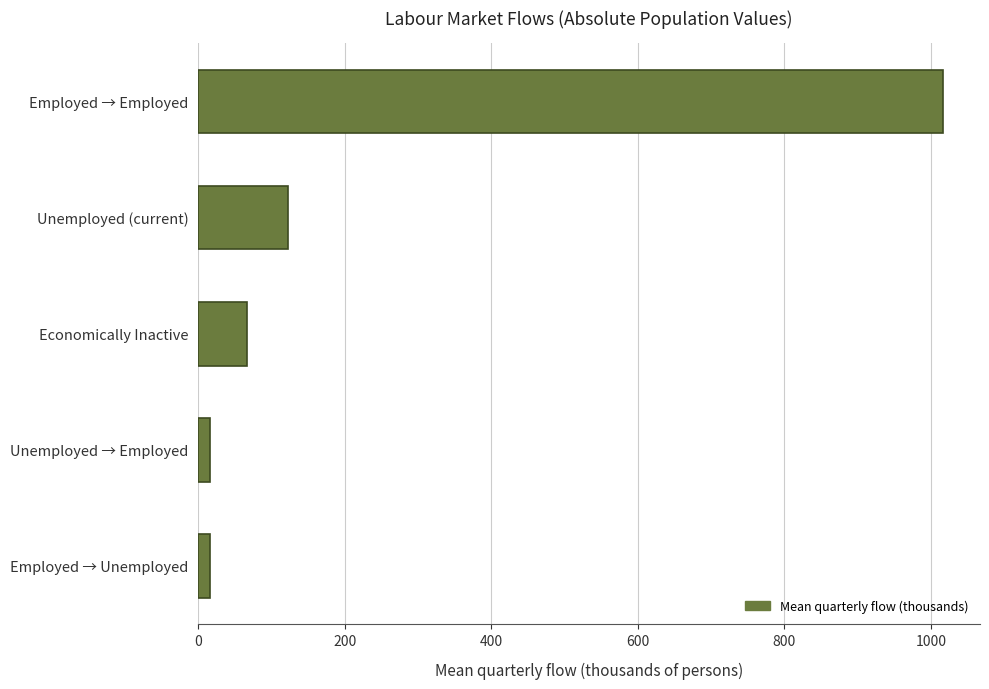

Which has a higher value, Economically Inactive or Employed → Unemployed?

Economically Inactive